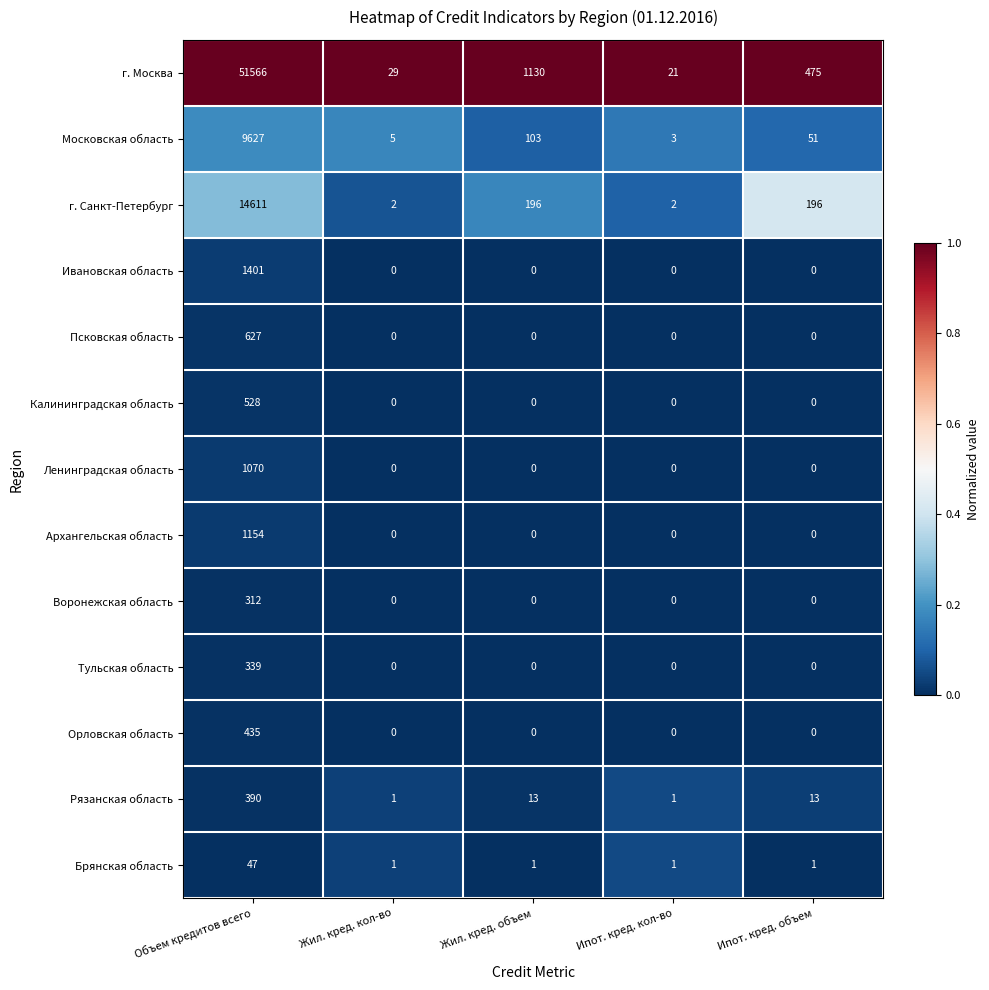

At which label does г. Москва first exceed 475?

Объем кредитов всего